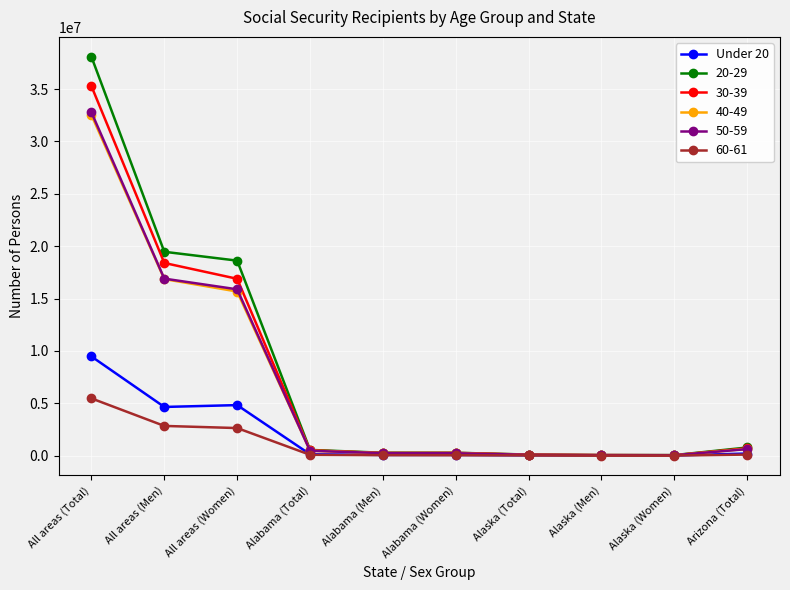

How many categories are shown in the chart?

10